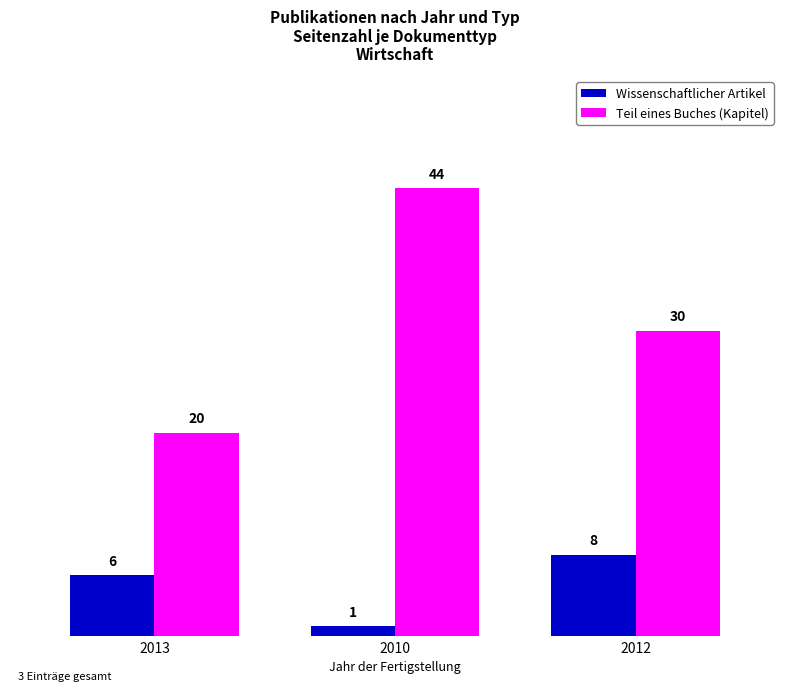

What is the sum of the Wissenschaftlicher Artikel values at 2012 and 2010?

9